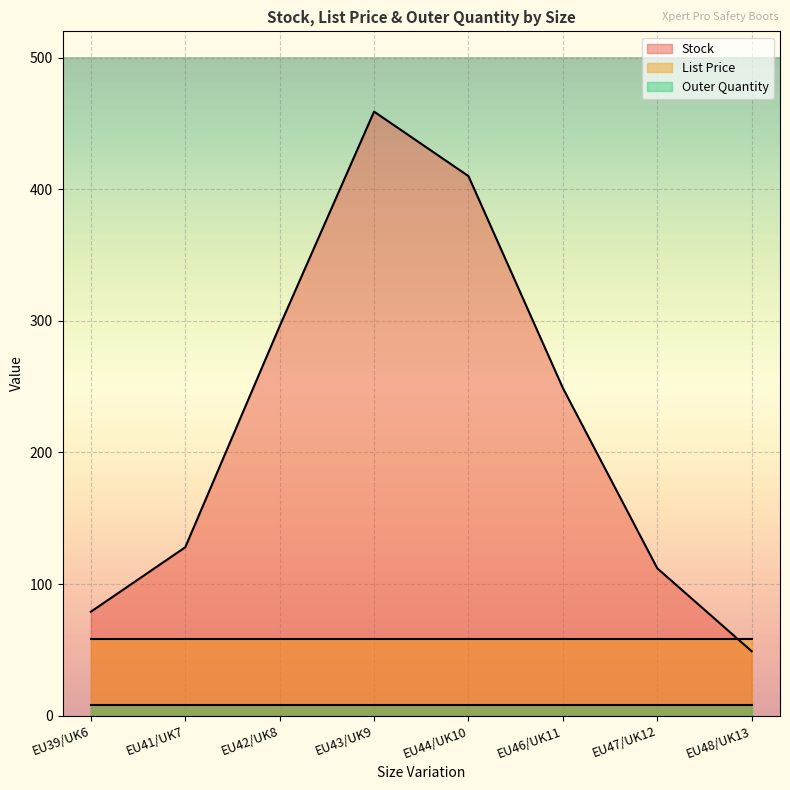

Where is the first local maximum for Stock?

EU43/UK9